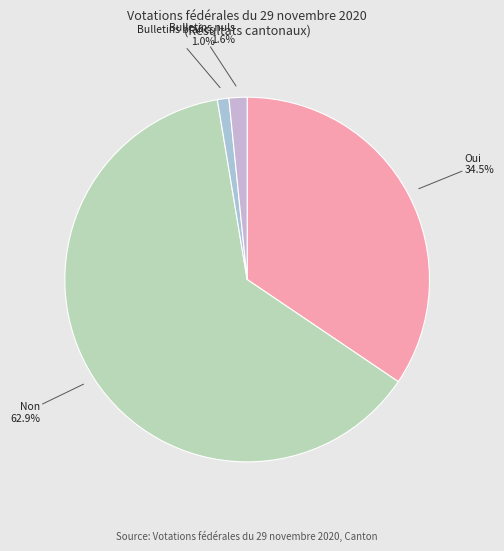

To the nearest percent, what portion does Bulletins nuls represent?

2%